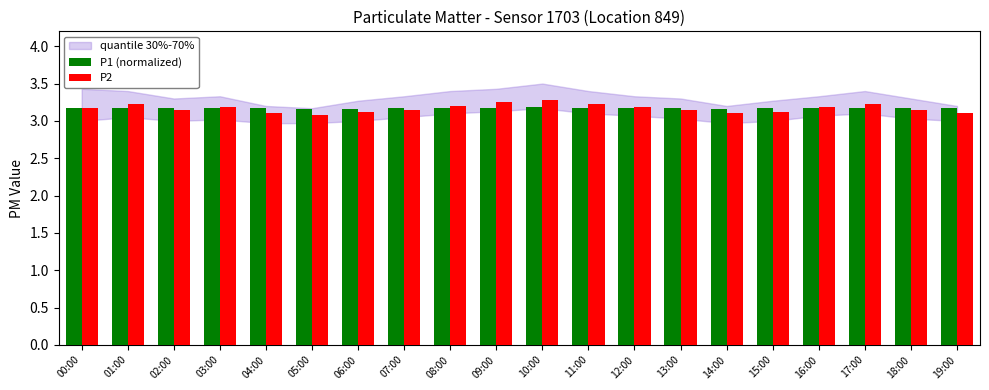

What is the label of the 12th bar from the left?

11:00